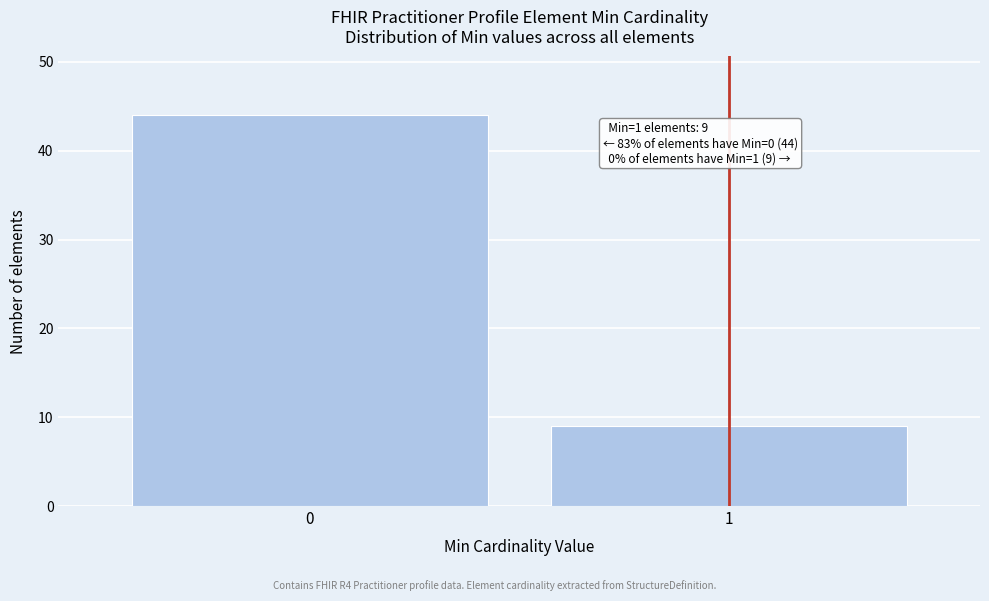

Reading left to right, what are all the values shown in this chart?

0=44	1=9